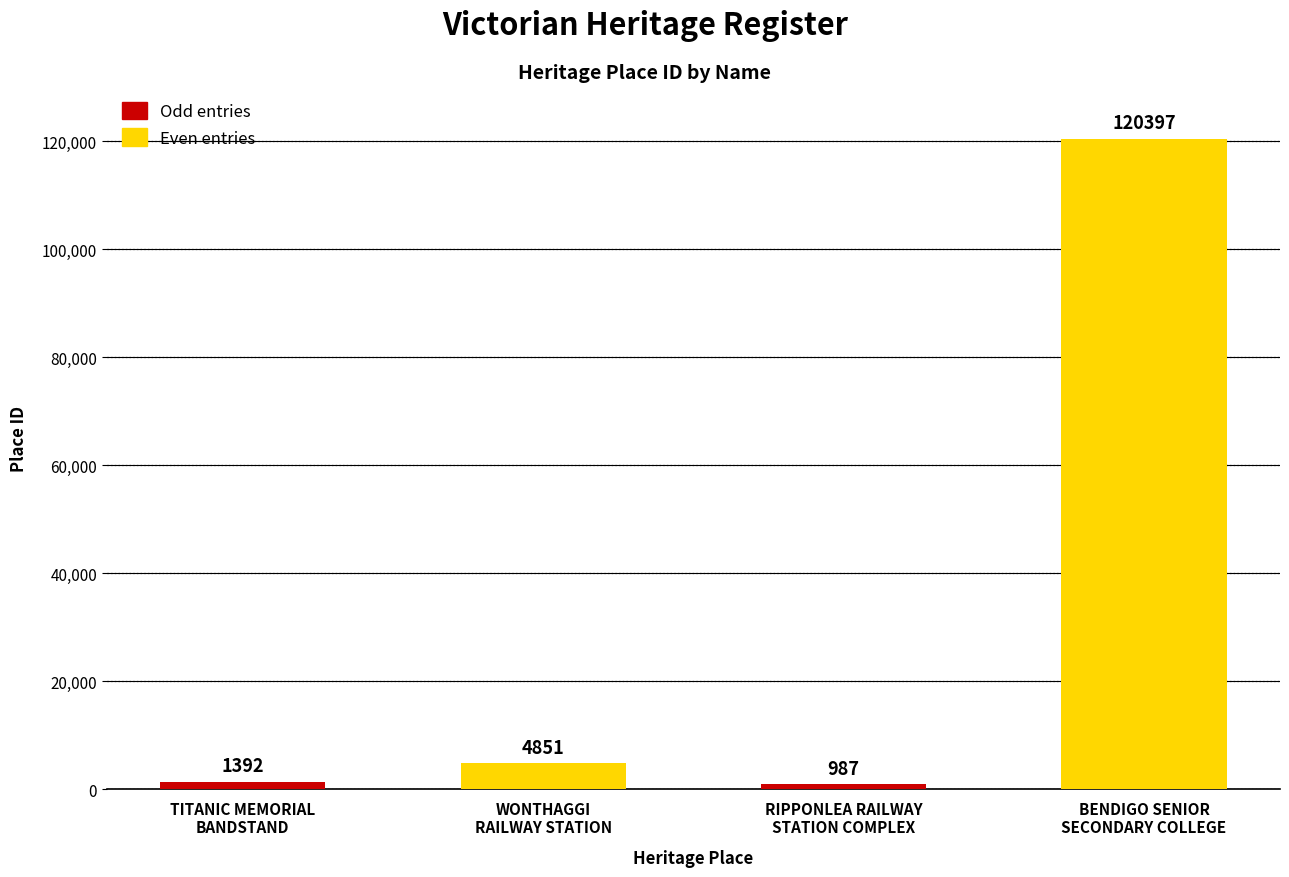

What is the greatest value displayed?

120397